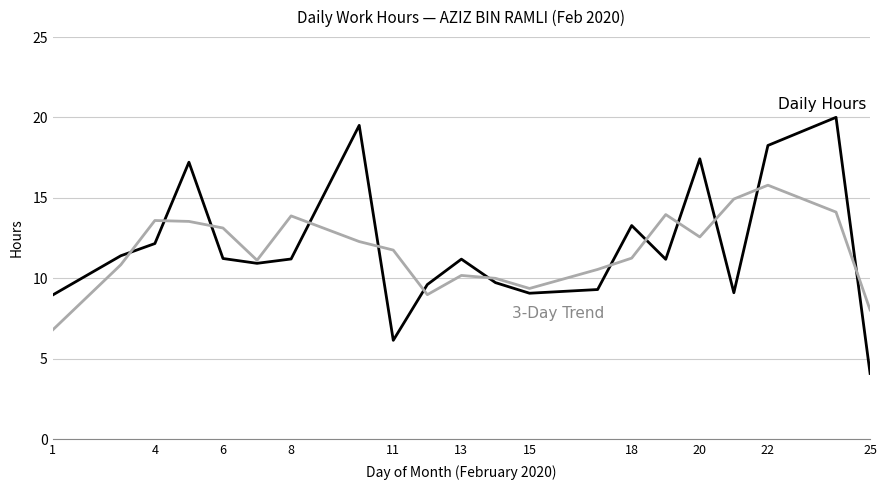

What is the maximum value shown in the chart?

20.0